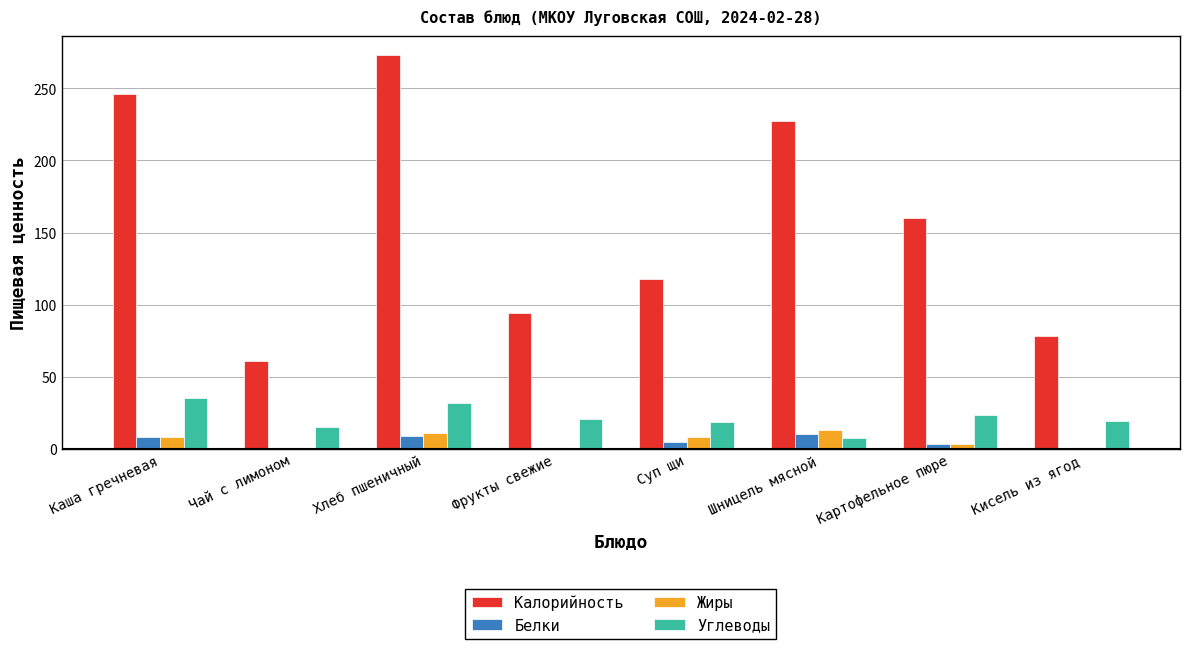

Between Картофельное пюре and Кисель из ягод, which series saw the biggest shift?

Калорийность